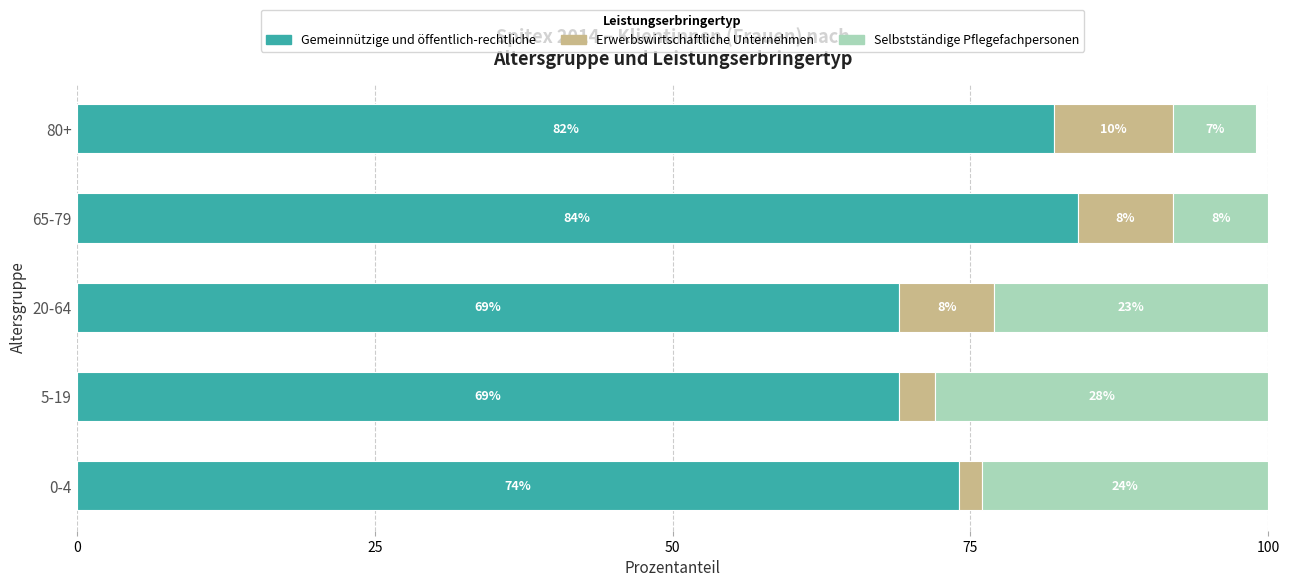

At which label is Gemeinnützige und öffentlich-rechtliche closest to 76?

0-4